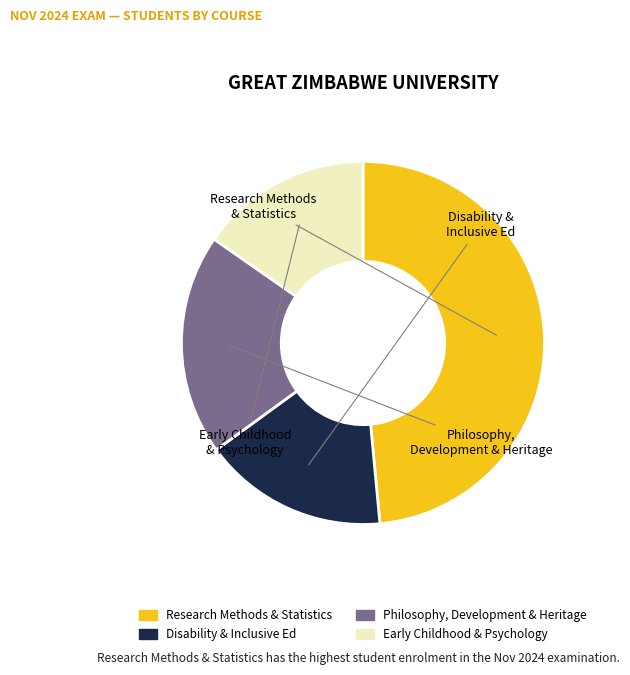

Is there a majority slice in this chart?

No